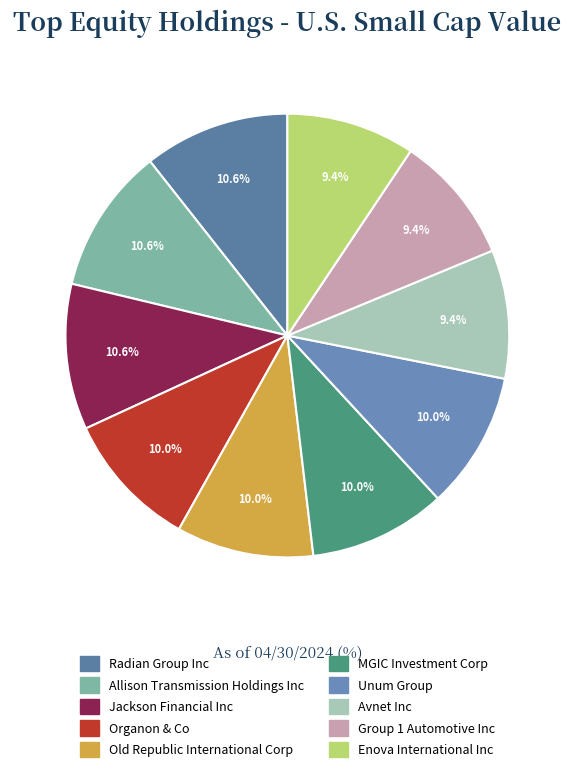

Approximately how many times larger is the value at Jackson Financial Inc compared to MGIC Investment Corp?

1.1